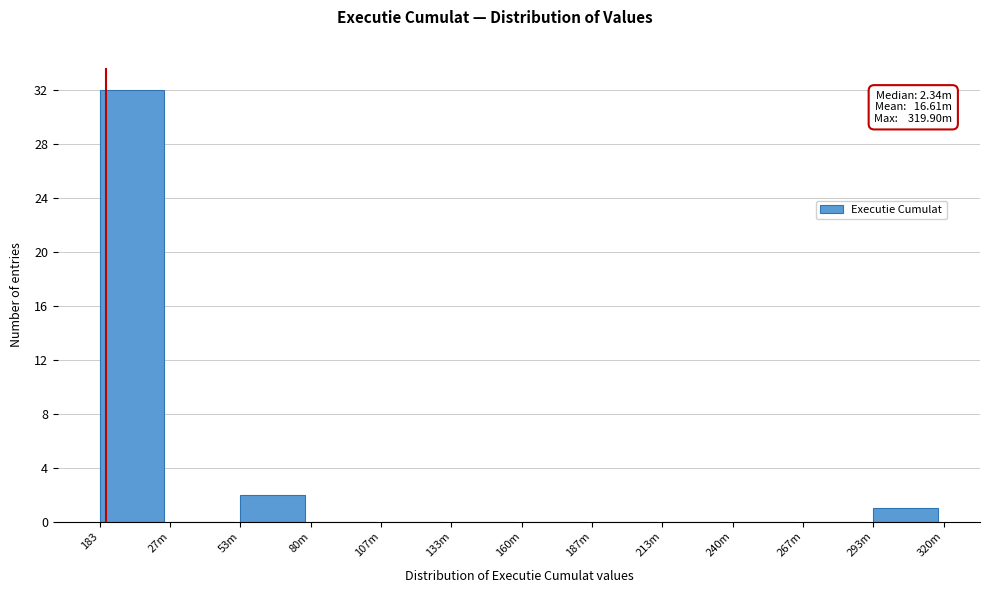

Reading left to right, transcribe all the data shown in this chart.

183=32	27m=0	53m=2	80m=0	107m=0	133m=0	160m=0	187m=0	213m=0	240m=0	267m=0	293m=1